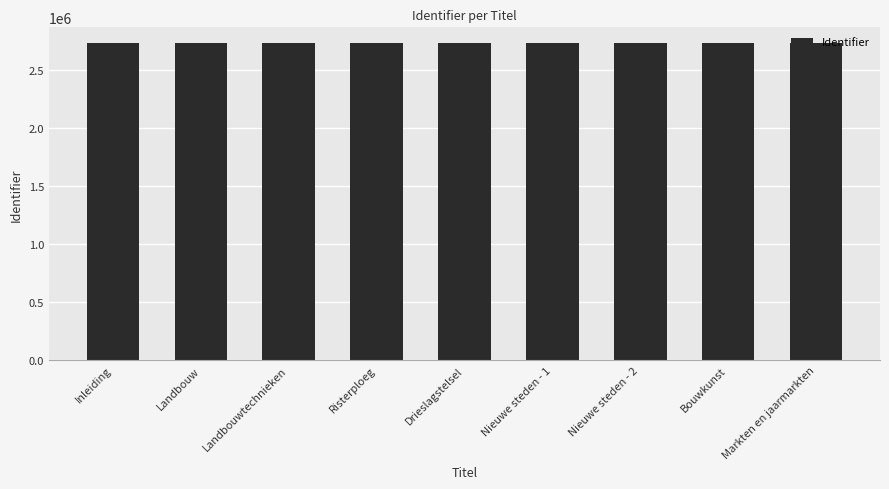

How many bars are there in total?

9